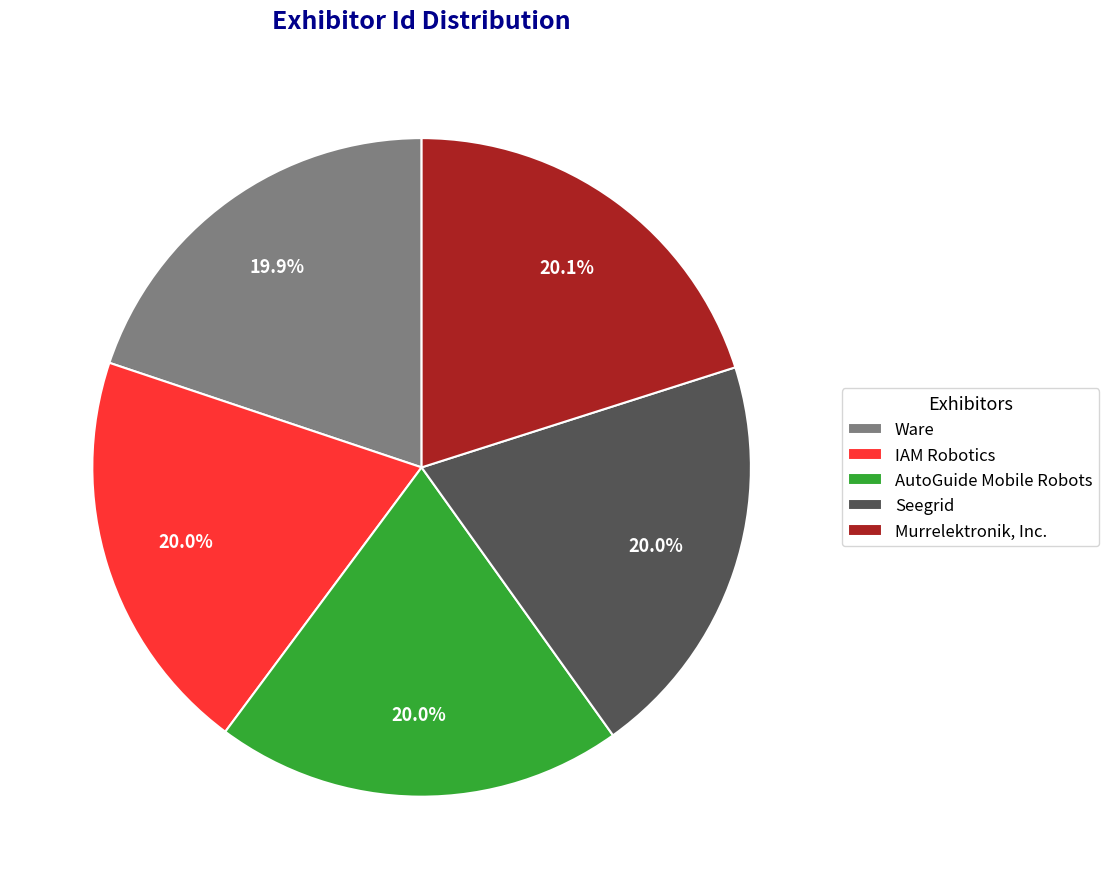

Count the number of slices in the pie.

5